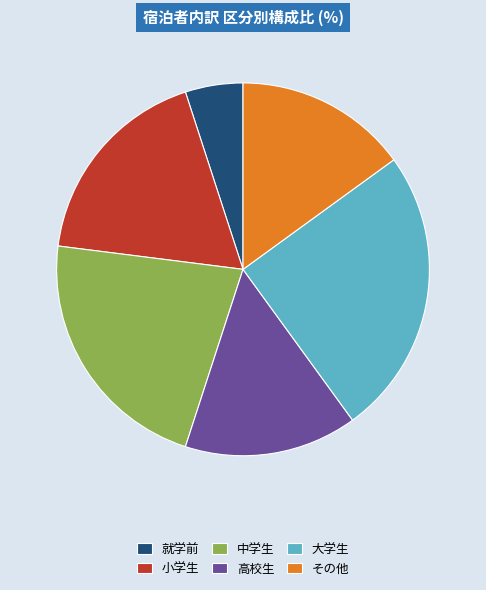

True or false: 就学前 accounts for 5% of the total.

True